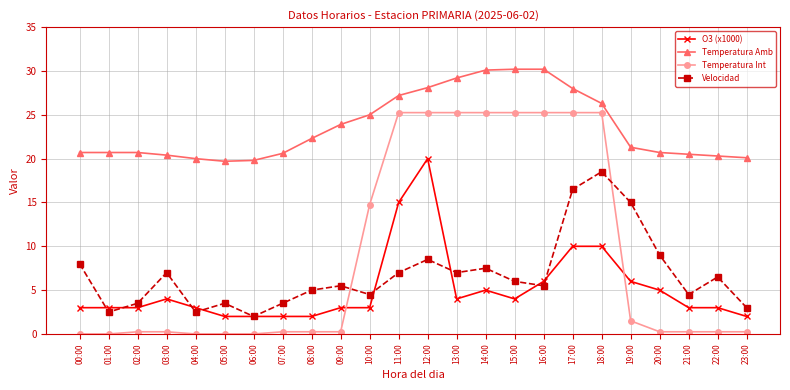

Is it true that Velocidad equals 1.4 at 09:00?

False